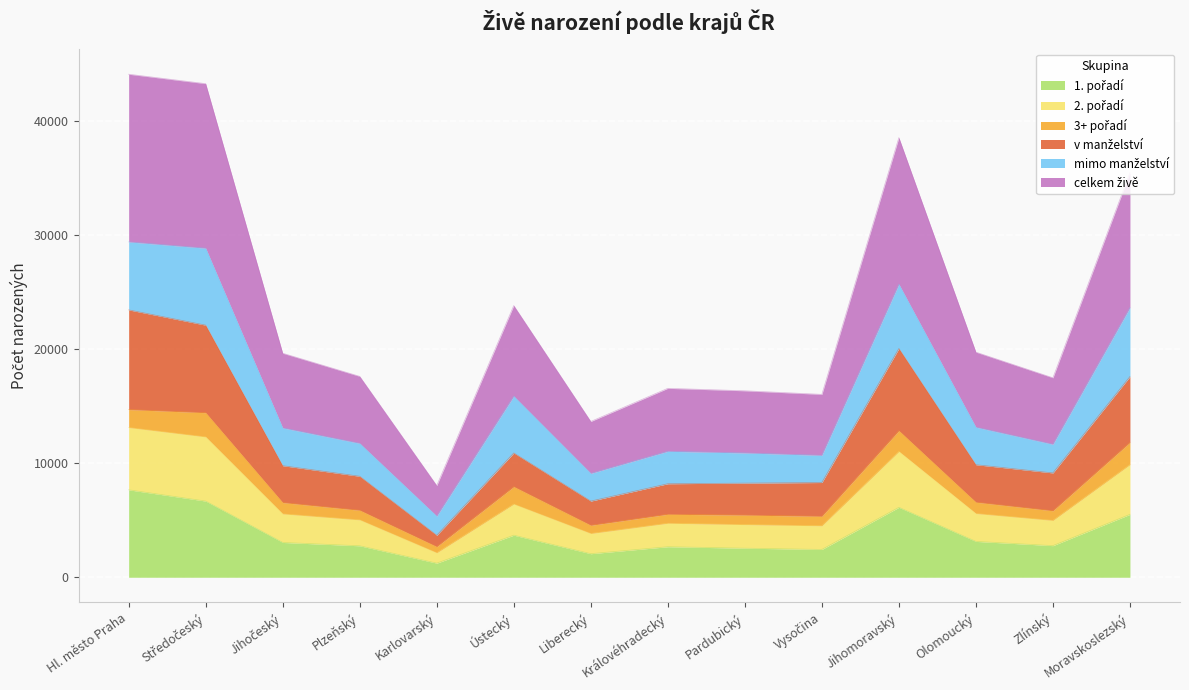

True or false: v manželství and celkem živě cross at least once.

False